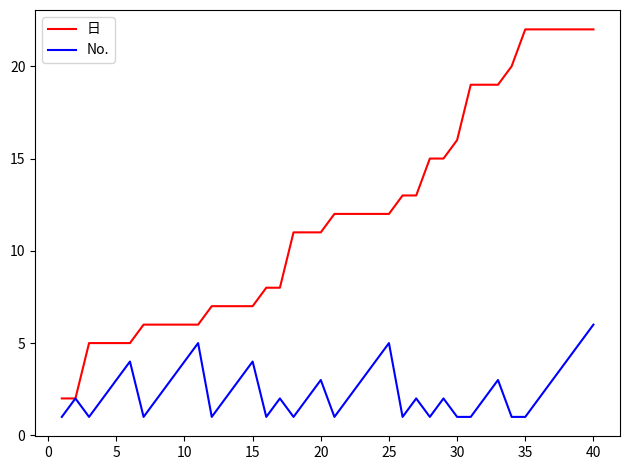

What is the maximum value for 日?

22